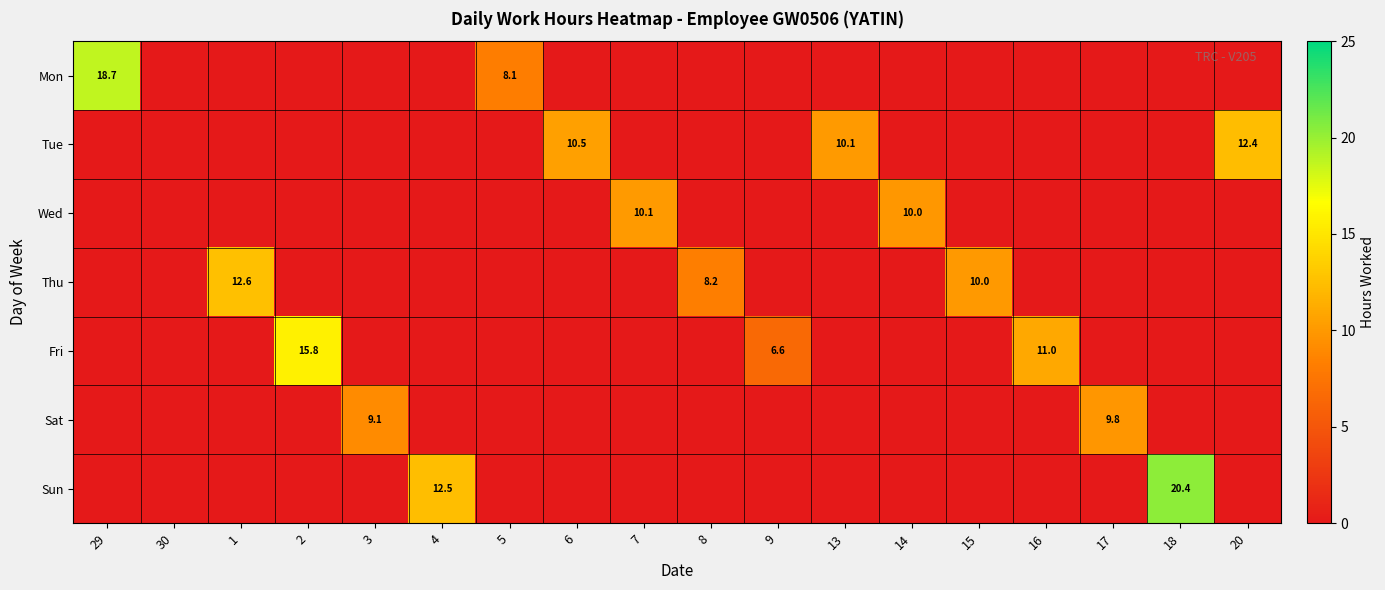

Rank the categories by Fri value from highest to lowest.

2, 16, 9, 29, 30, 1, 3, 4, 5, 6, 7, 8, 13, 14, 15, 17, 18, 20